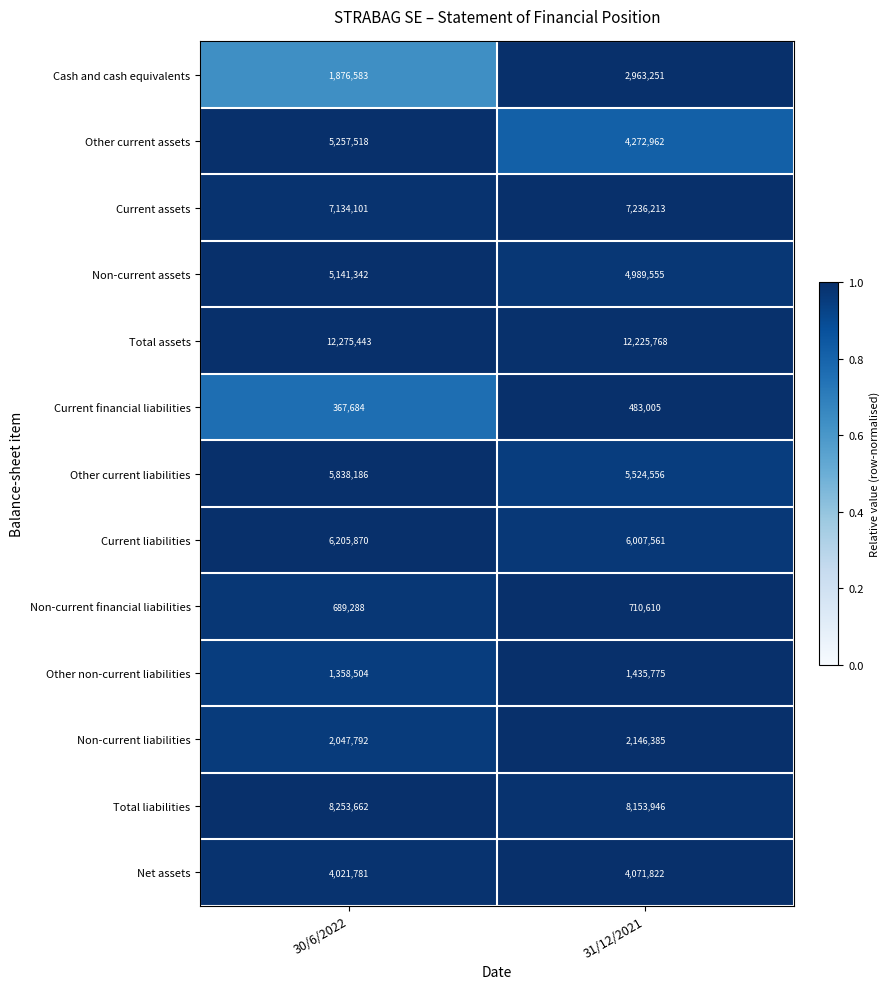

How many data points in Other current liabilities are less than 5838186?

1